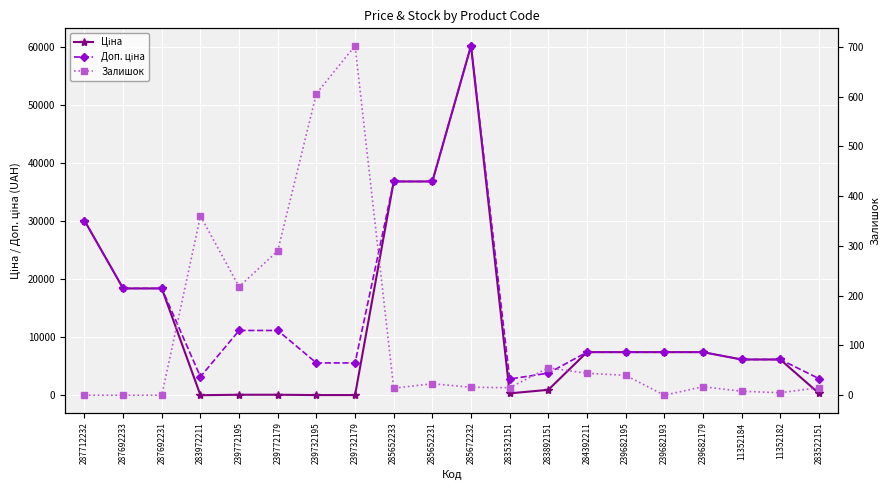

Reading right to left, what are all the values shown in this chart?

Ціна: 362.1	6182.6	6182.6	7444.6	7444.6	7444.6	7444.6	958.4	352.6	60205.6	36841.8	36841.8	55.9	55.9	111.8	111.8	32.0	18420.9	18420.9	30102.8
Доп. ціна: 2896.6	6182.6	6182.6	7444.6	7444.6	7444.6	7444.6	3833.8	2821.2	60205.6	36841.8	36841.8	5591.0	5591.0	11182.0	11182.0	3205.0	18420.9	18420.9	30102.8
Залишок: 15.0	5.0	8.0	17.0	0.0	40.0	44.0	55.0	15.0	16.0	23.0	14.0	702.0	606.0	290.0	218.0	360.0	0.0	0.0	0.0